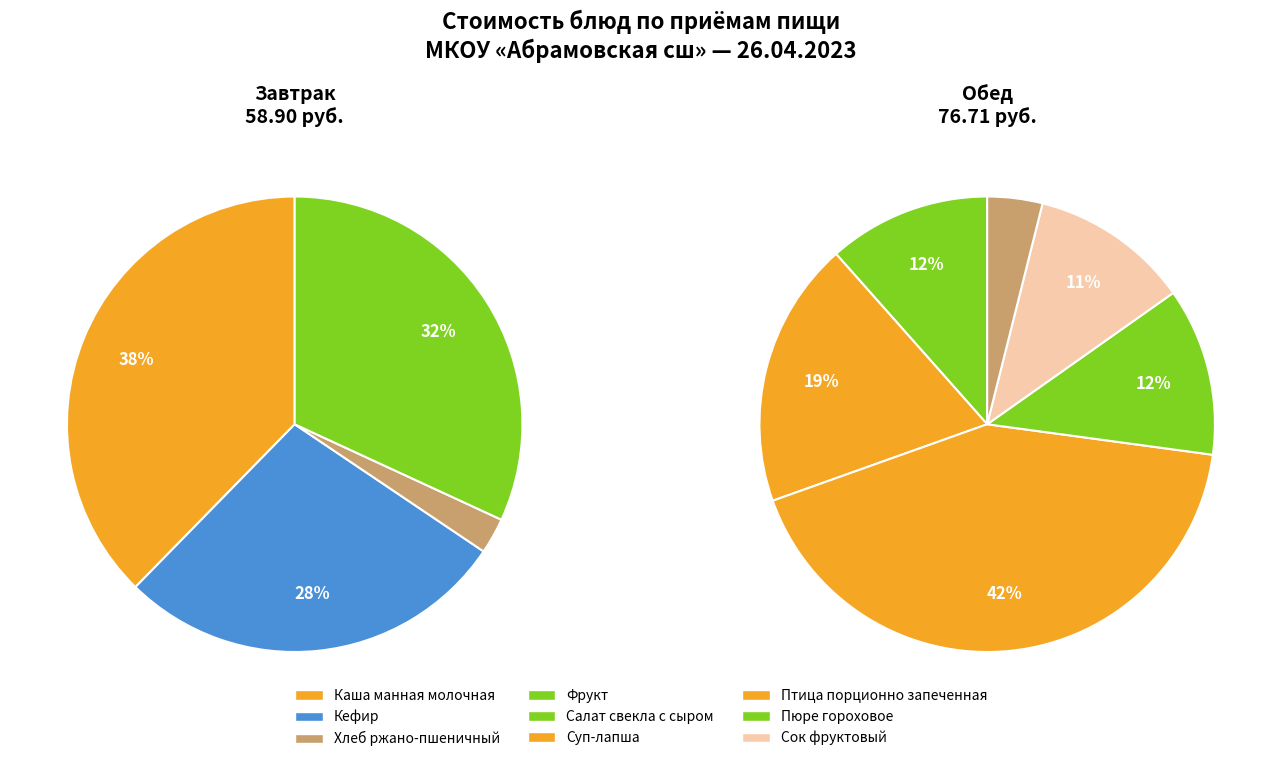

Which series changed the most between Каша манная молочная and Фрукт?

Завтрак